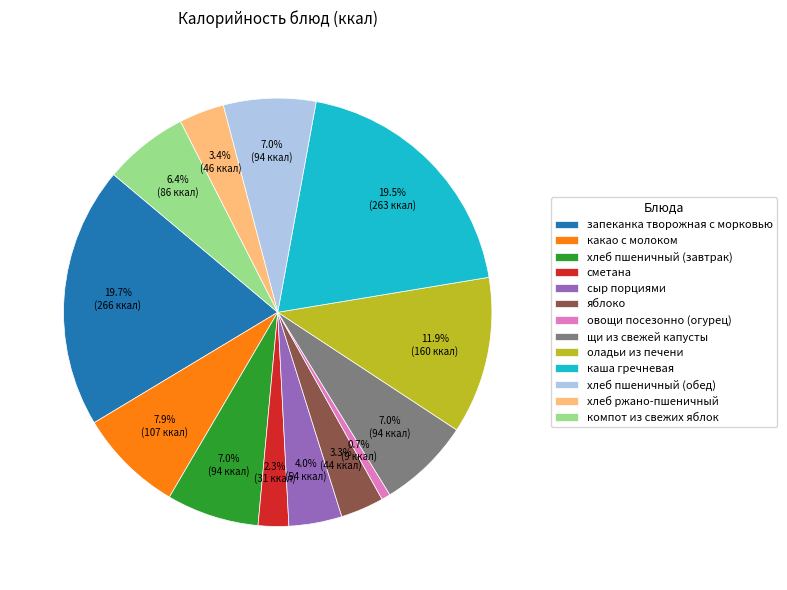

How many slices are in this pie chart?

13